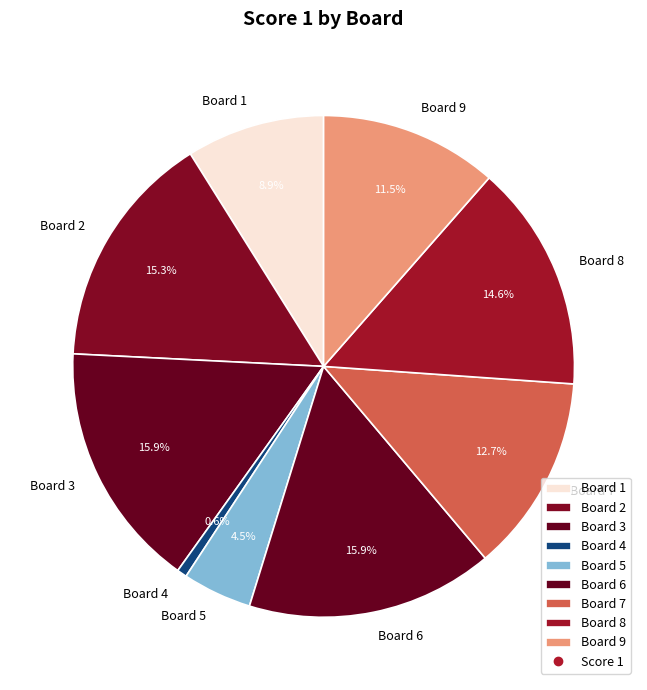

Which slice is the smallest?

Board 4